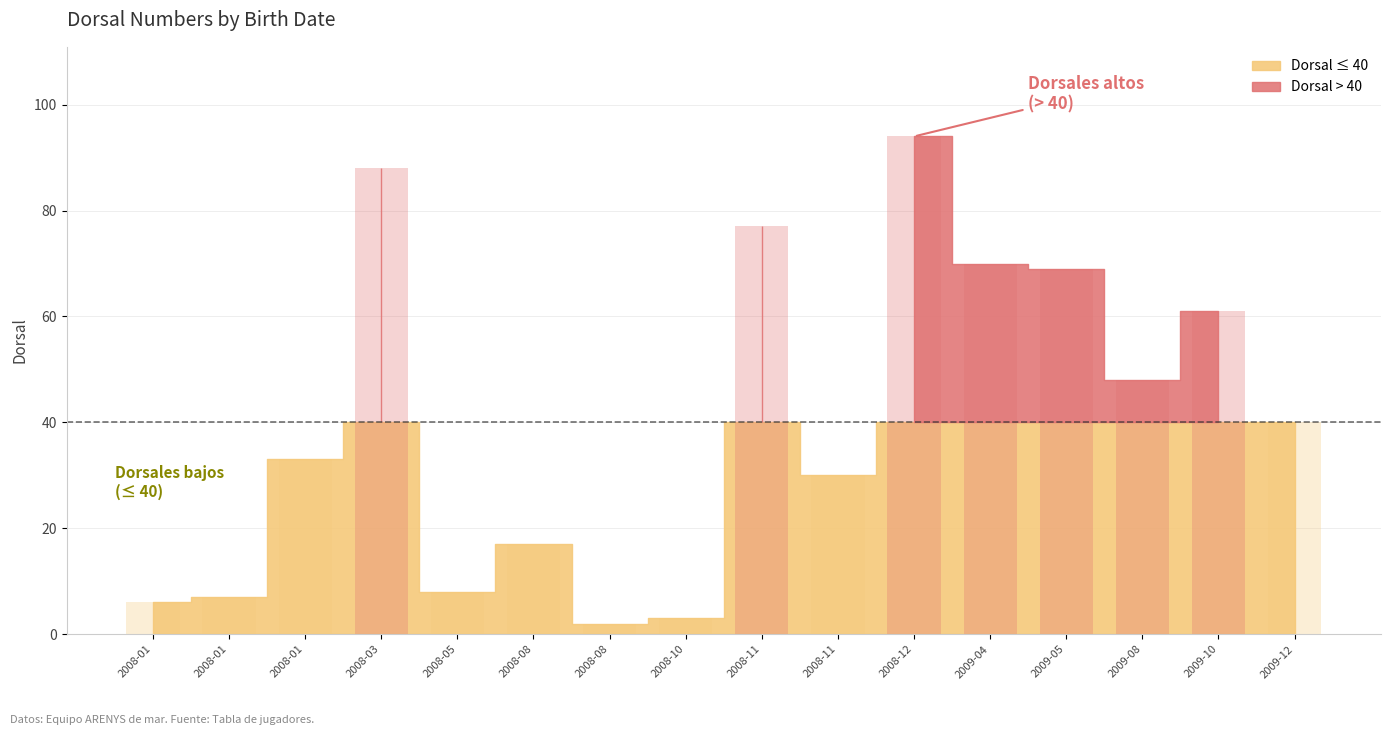

What is the average value?

41